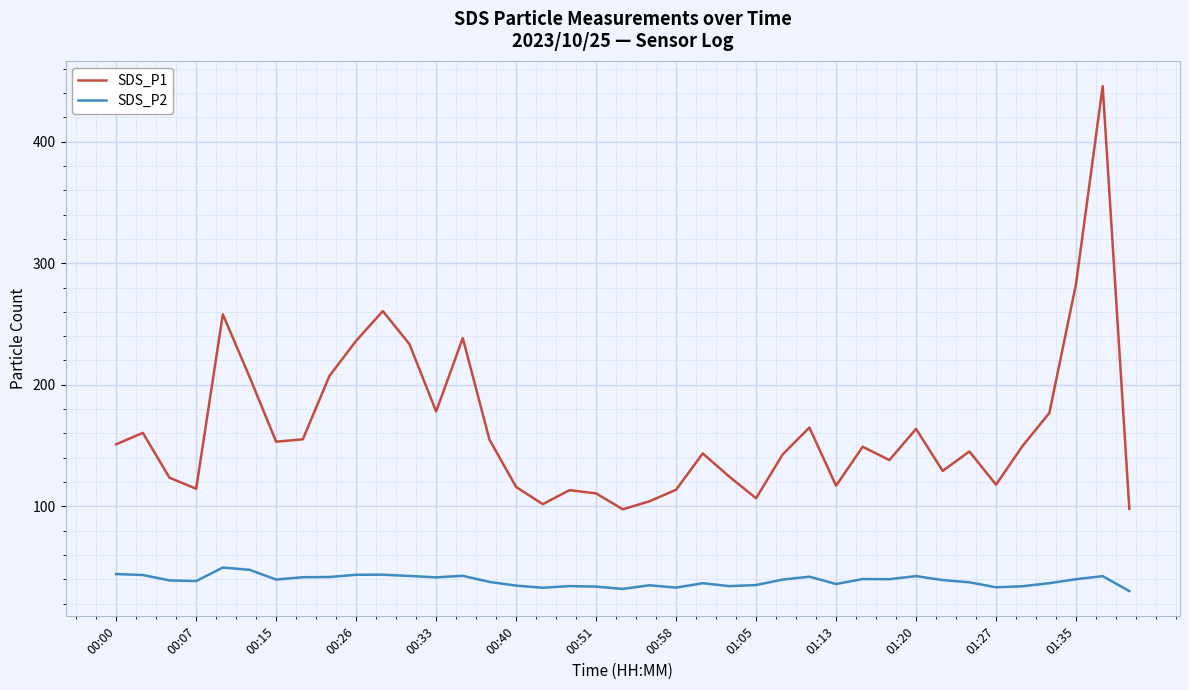

Count the number of data series in this chart.

2